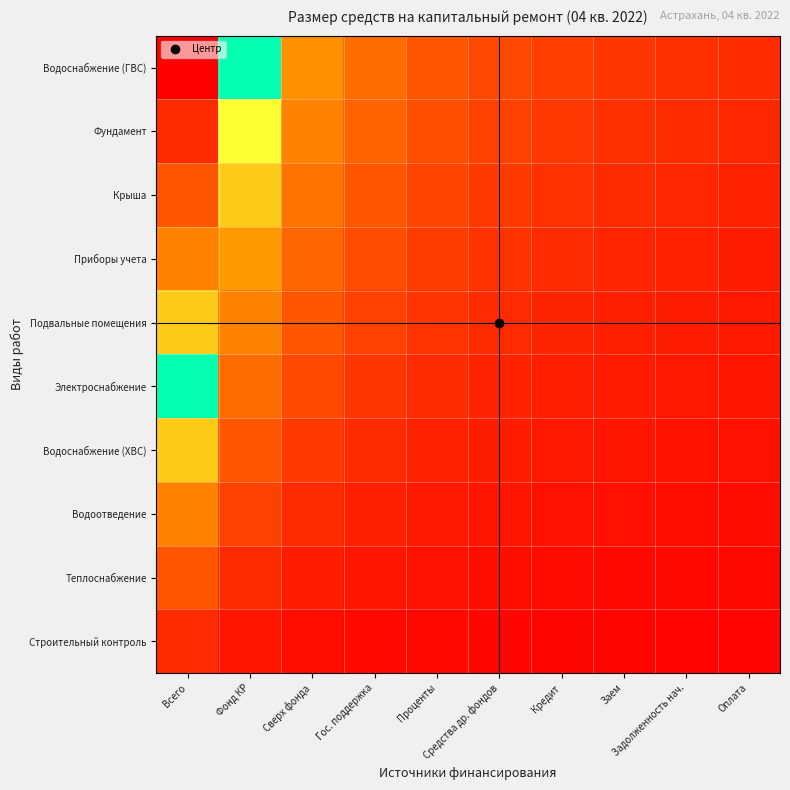

At how many categories does at least one series exceed 3?

3